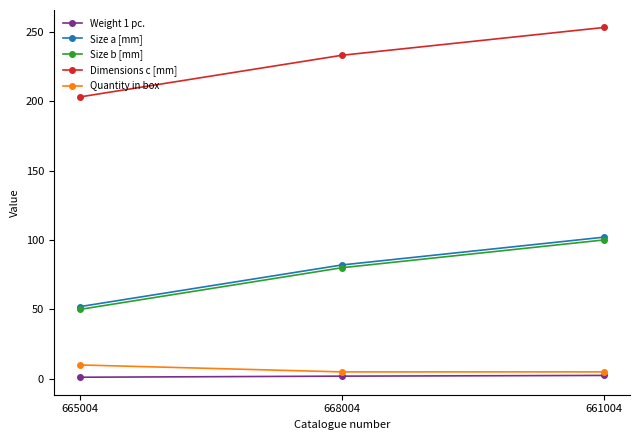

Which series has the largest total across all categories?

Dimensions c [mm]